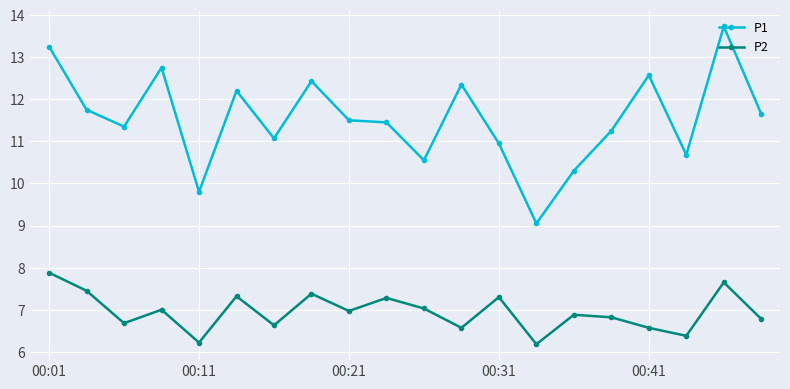

True or false: P2 and P1 cross at least once.

False